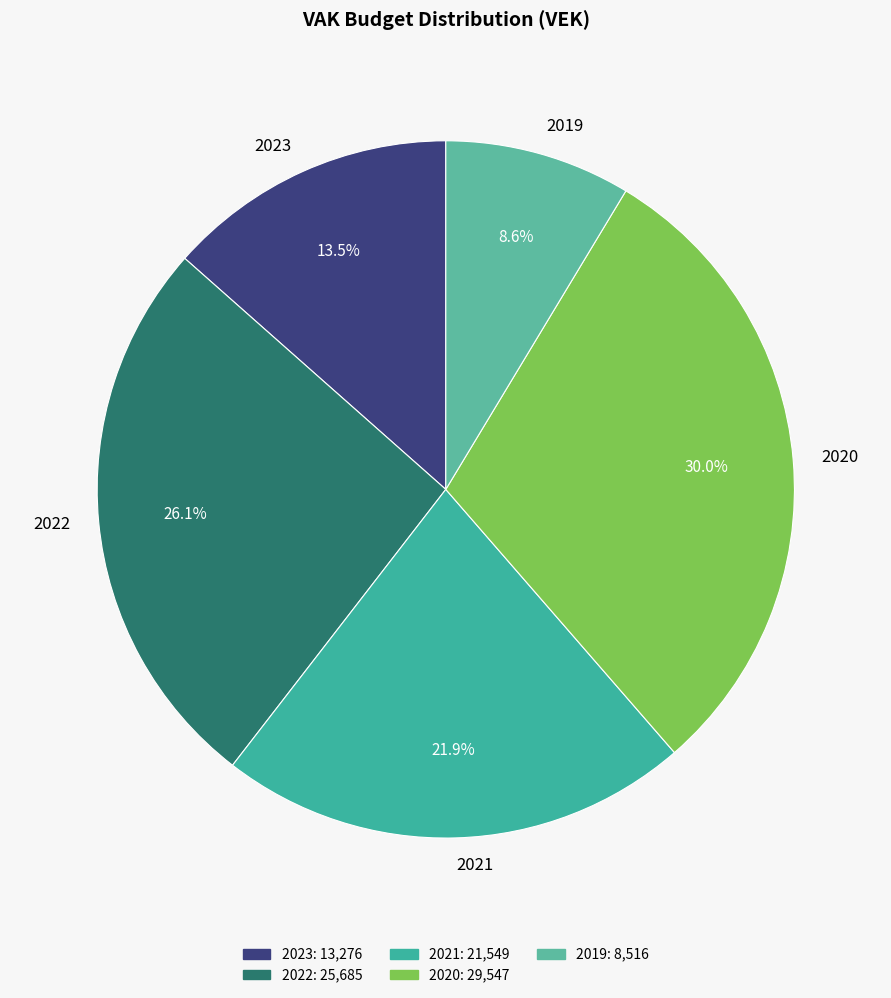

What percentage do 2021 and 2019 together represent?

30.5%